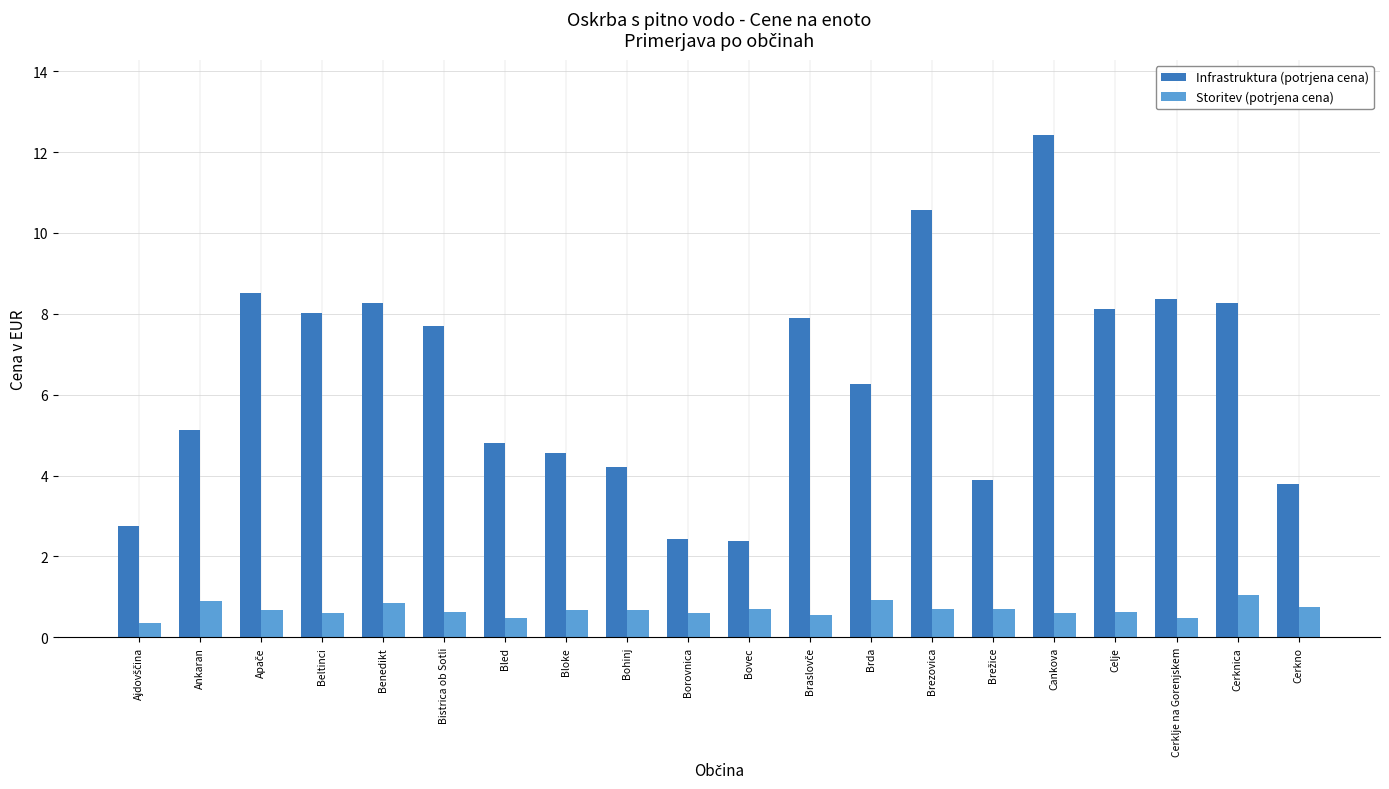

Is it true that Infrastruktura (potrjena cena) equals 5.1 at Ankaran?

True